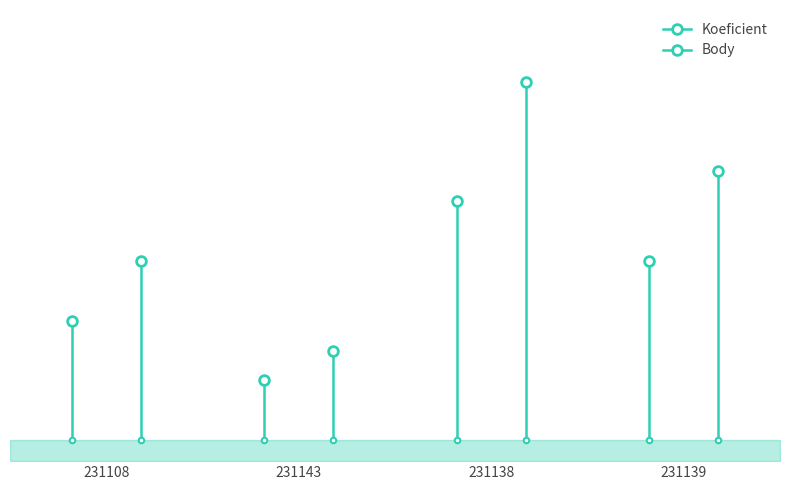

At 231143, list the series in order from largest to smallest.

Body, Koeficient